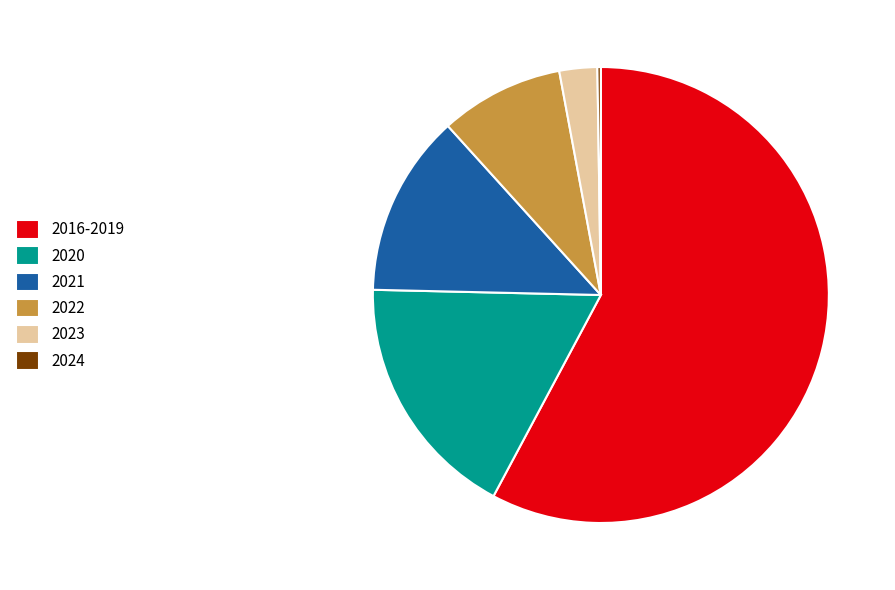

Which category has the biggest portion of the pie?

2016-2019